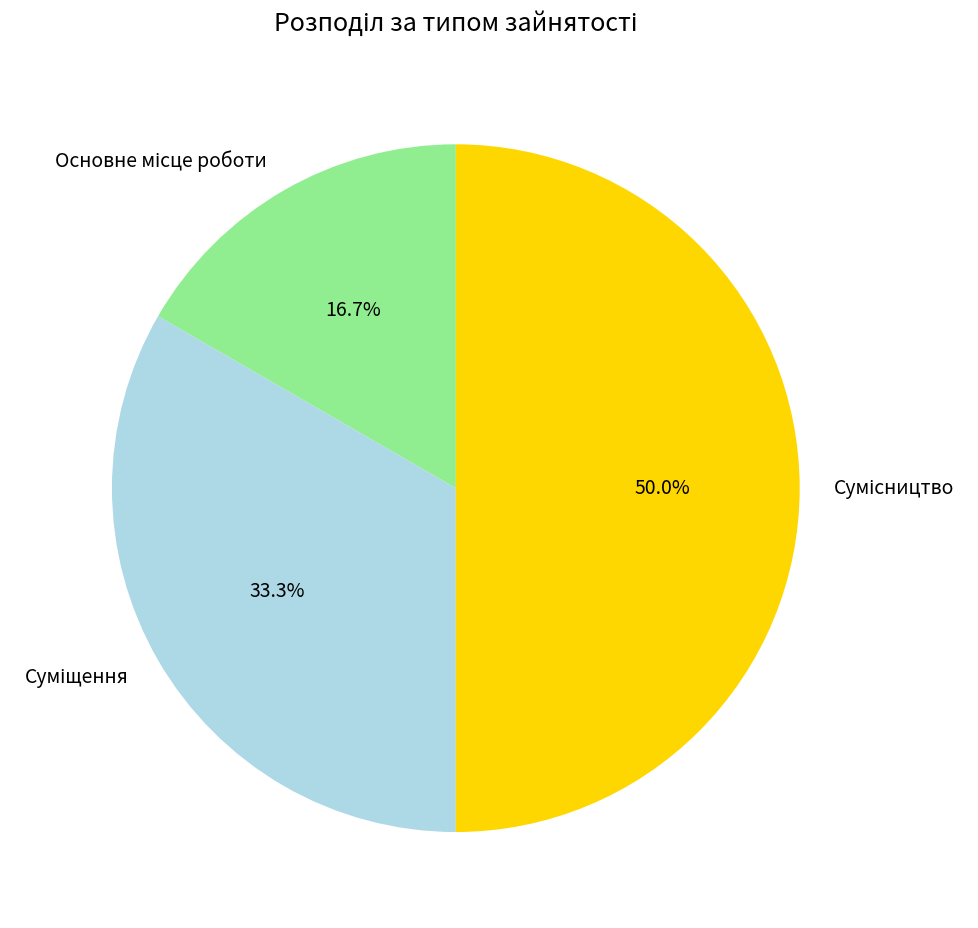

What percentage is the Суміщення slice, to the nearest percent?

33%